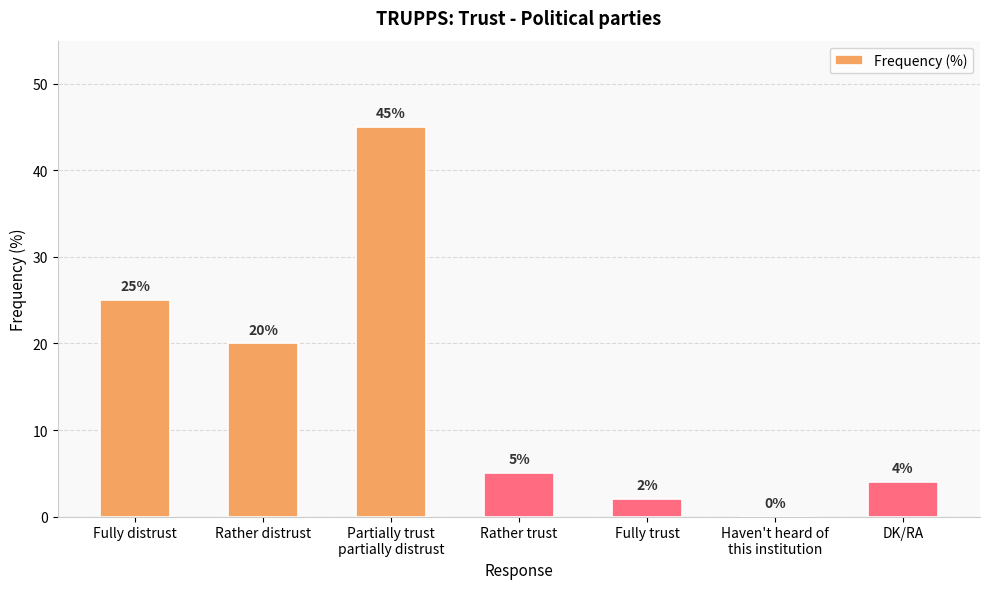

Reading left to right, what are all the values shown in this chart?

Fully distrust=25	Rather distrust=20	Partially trust
partially distrust=45	Rather trust=5	Fully trust=2	Haven't heard of
this institution=0	DK/RA=4